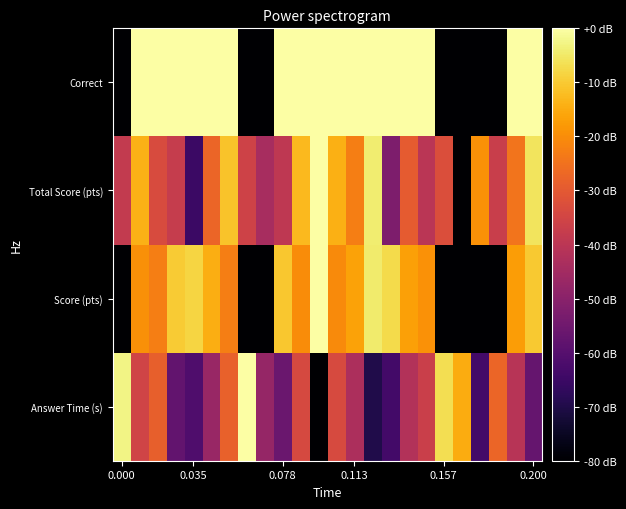

At which category is the sum across all series the highest?

6